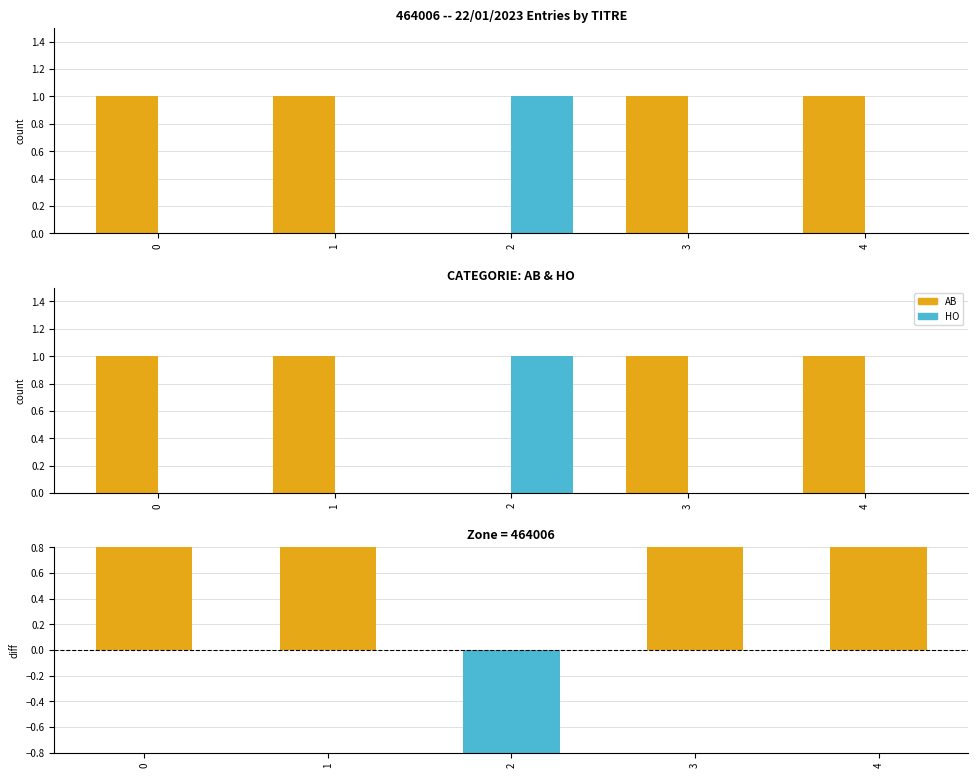

Which series has the widest spread of values?

AB - HO